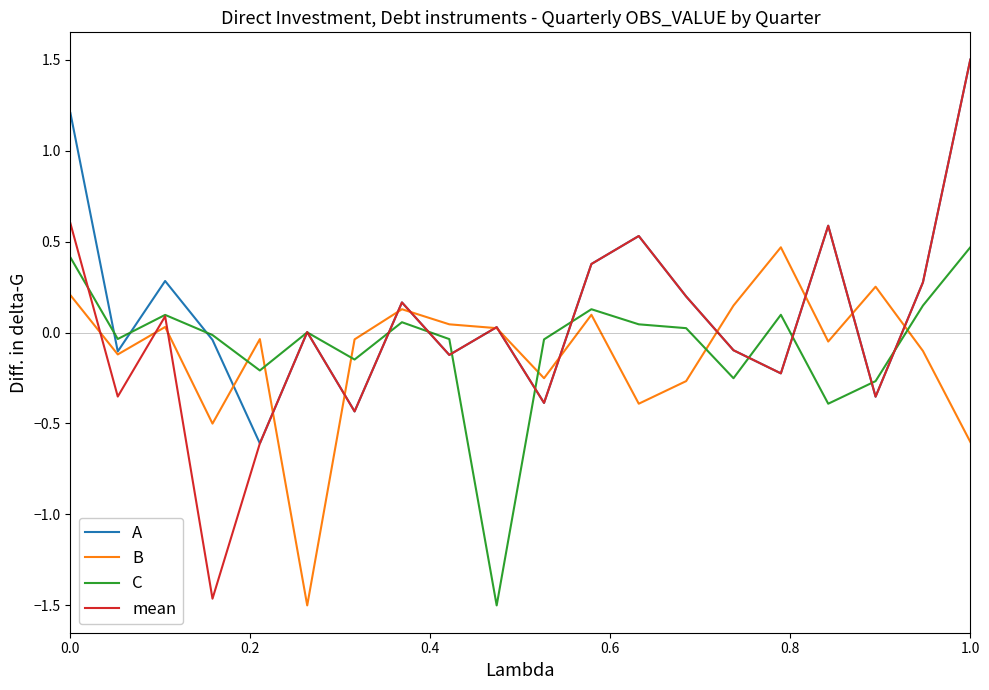

What is the lowest value of the A series?

-0.6